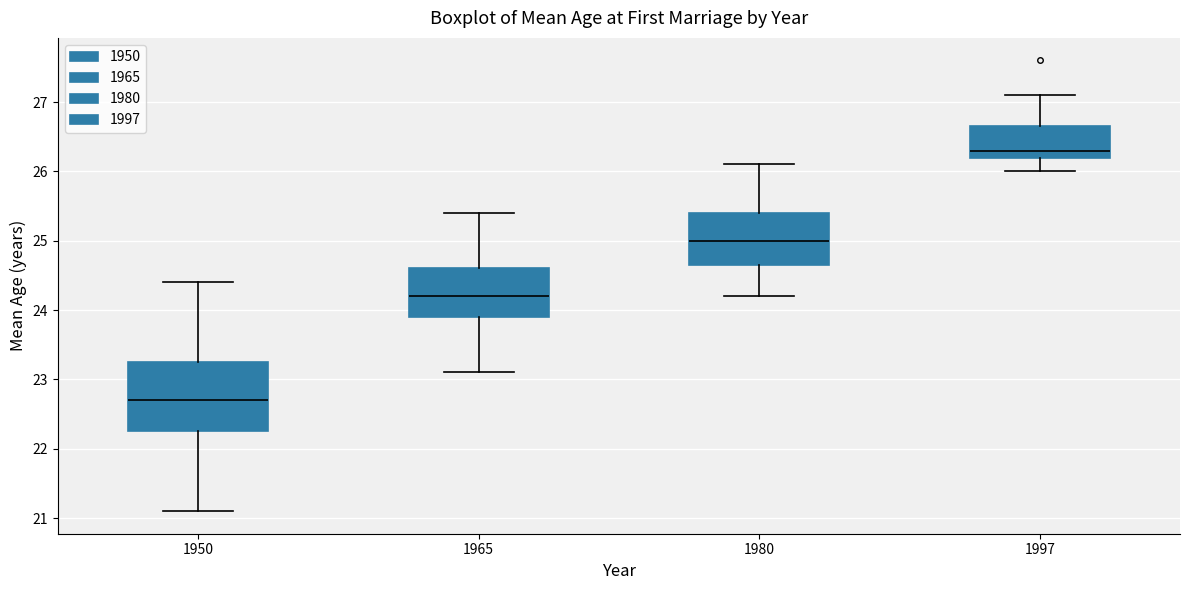

Where does the median line of the box at x = 1950 sit on the y-axis? The values are not printed on the chart, so give them approximately, as read against the axis.

22.7